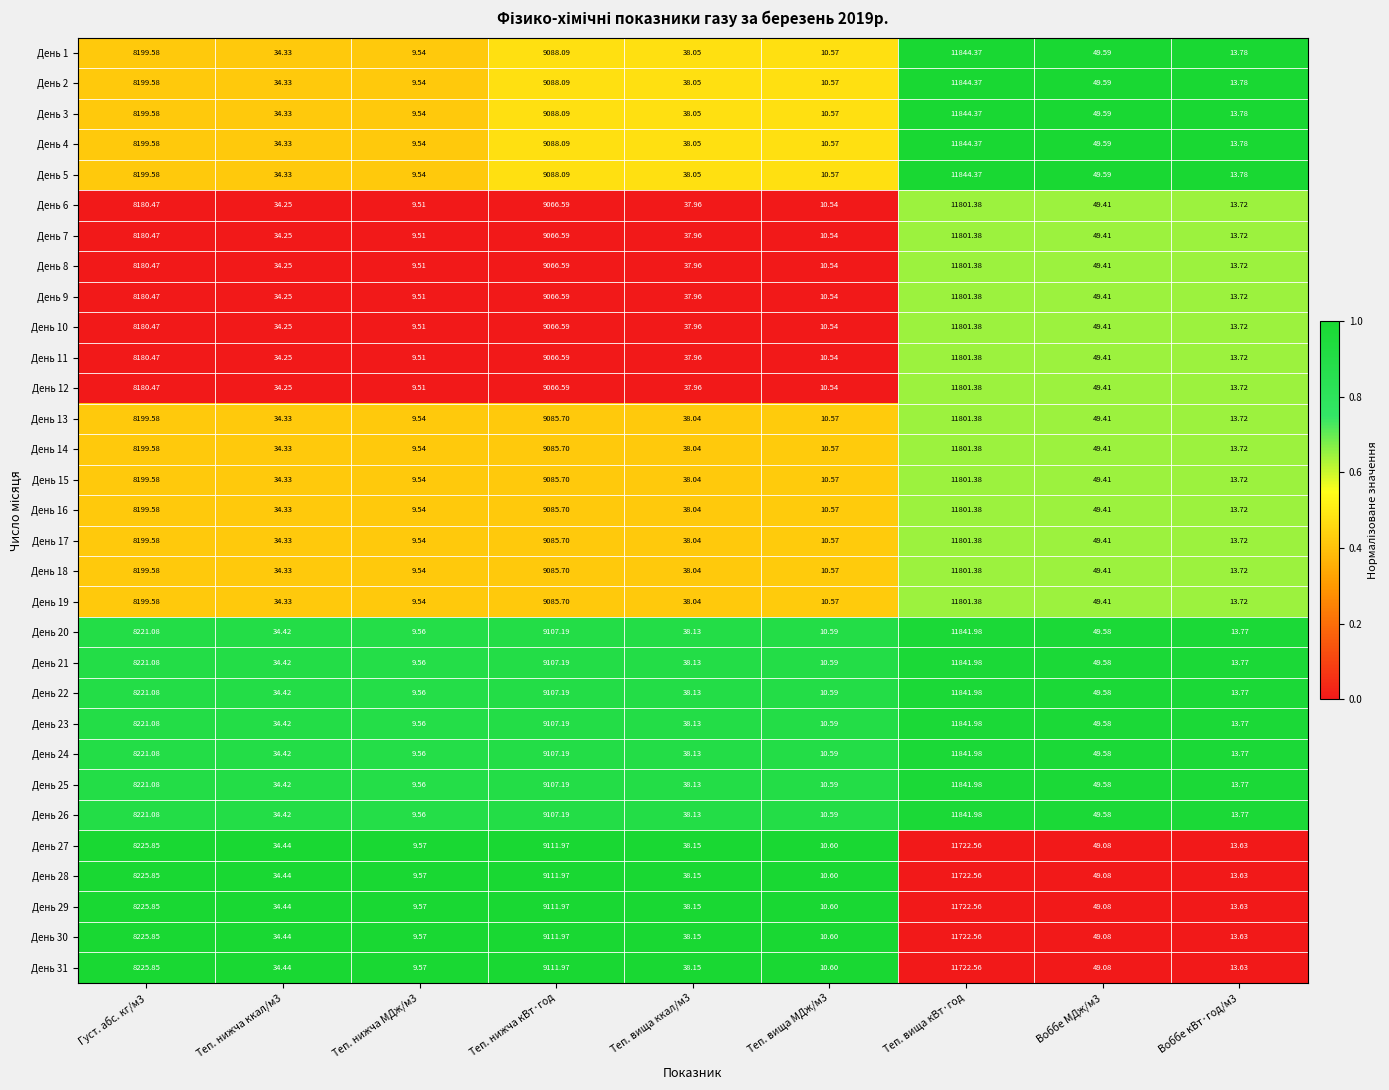

Is the value of День 18 at Теп. нижча кВт·год greater than the value of День 1 at Густ. абс. кг/м3?

Yes